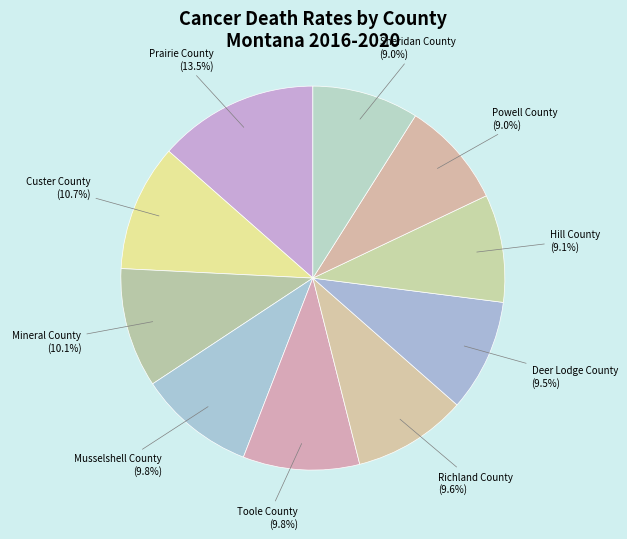

Is there a majority slice in this chart?

No